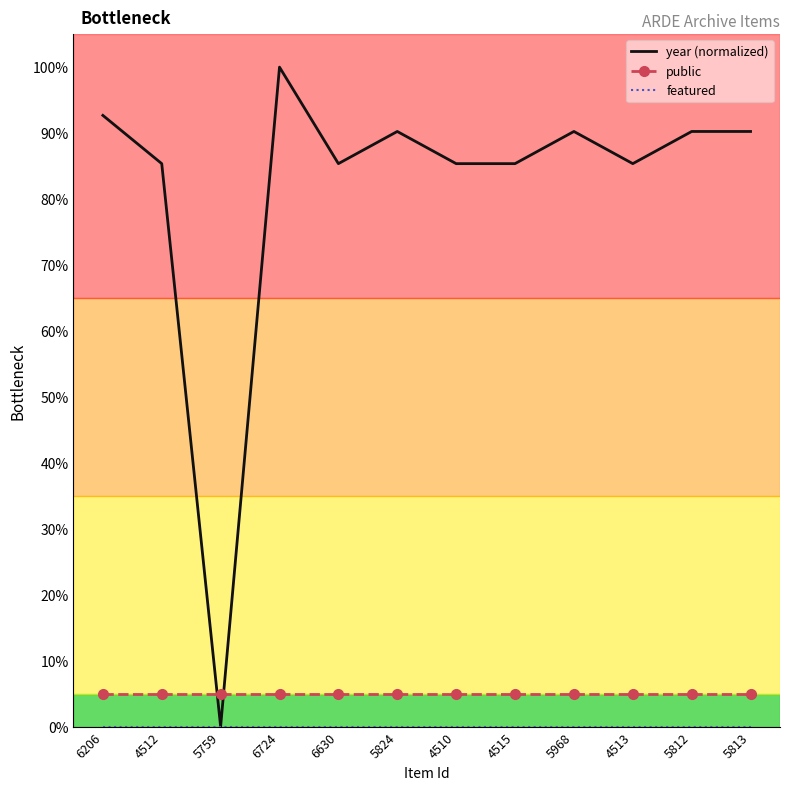

How many intersections are there between public and year (normalized)?

2